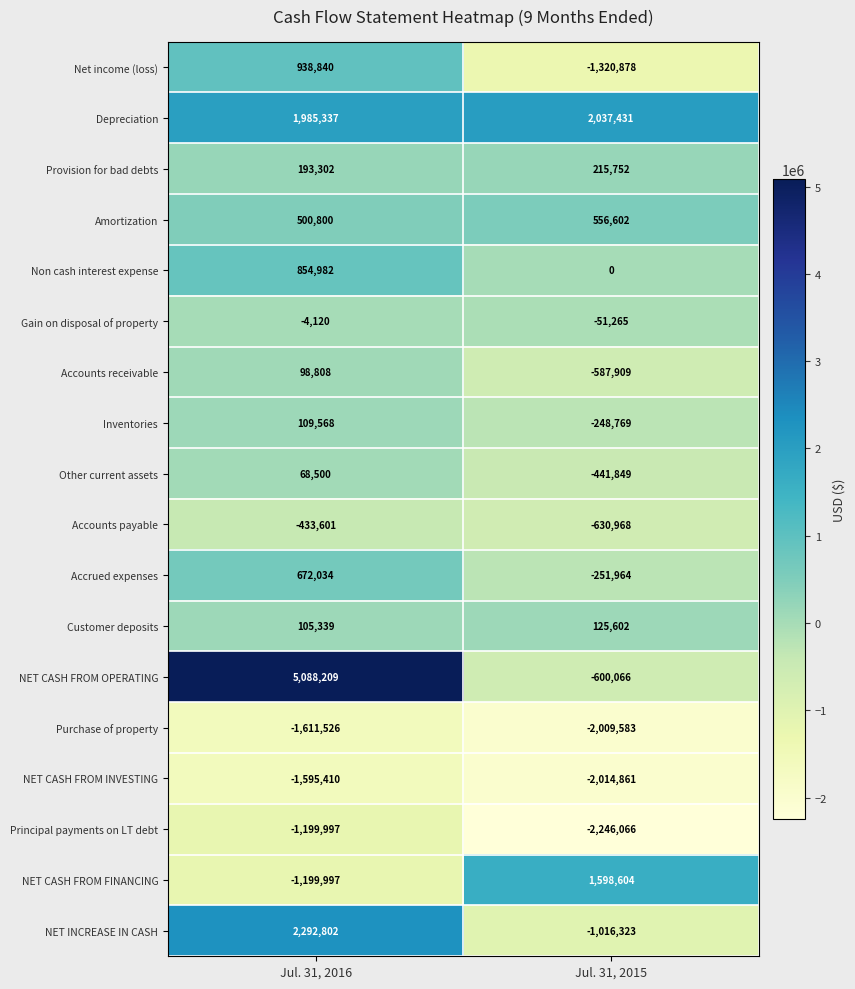

What is the lowest value of the Gain on disposal of property series?

-51265